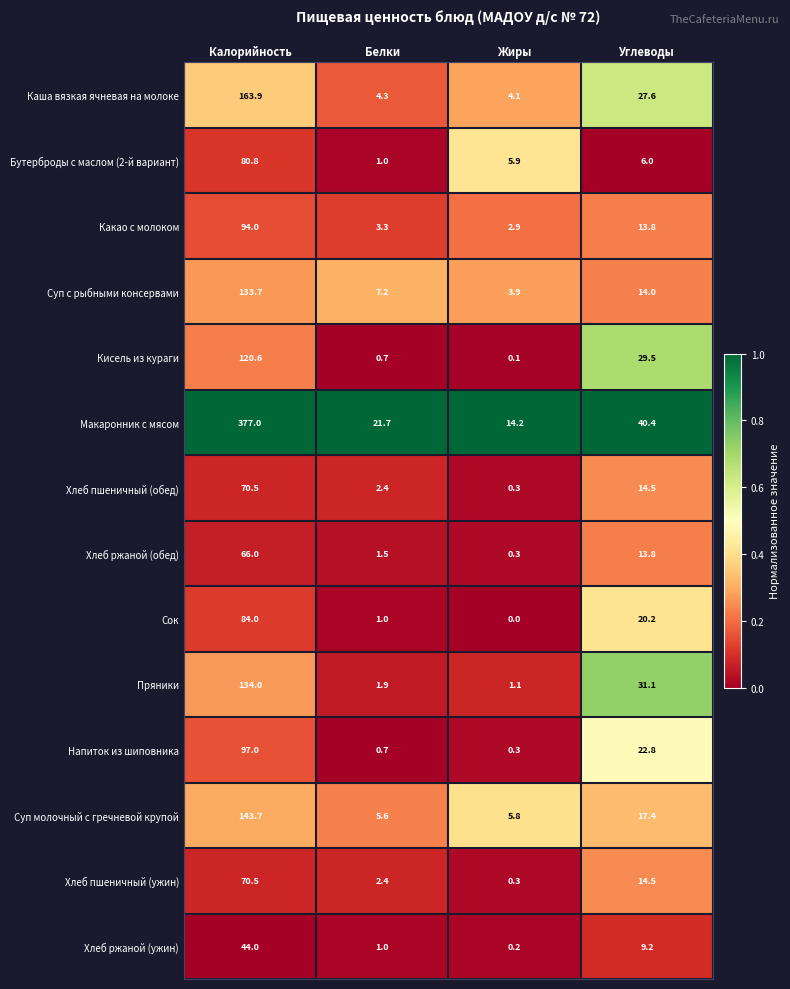

List the labels in order of Хлеб ржаной (обед) value, smallest first.

Жиры, Белки, Углеводы, Калорийность